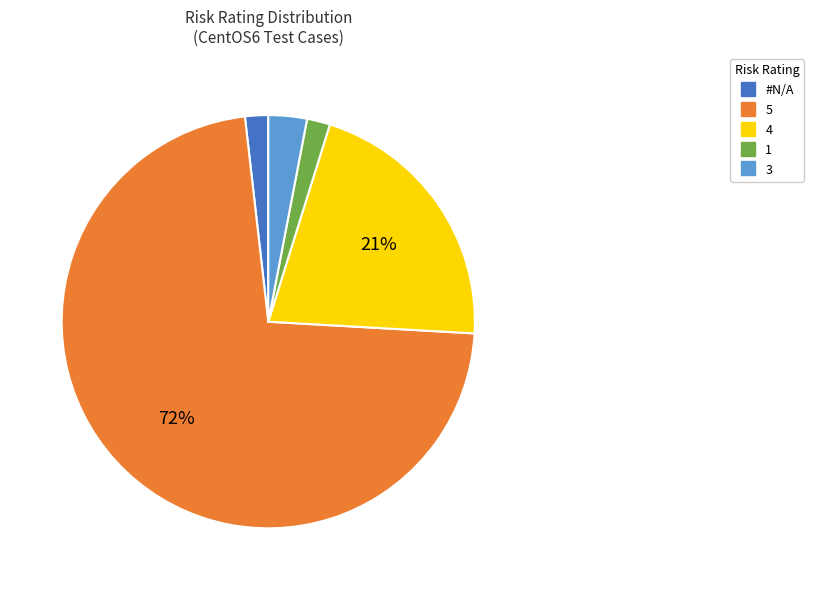

Which has a higher value, 4 or 1?

4